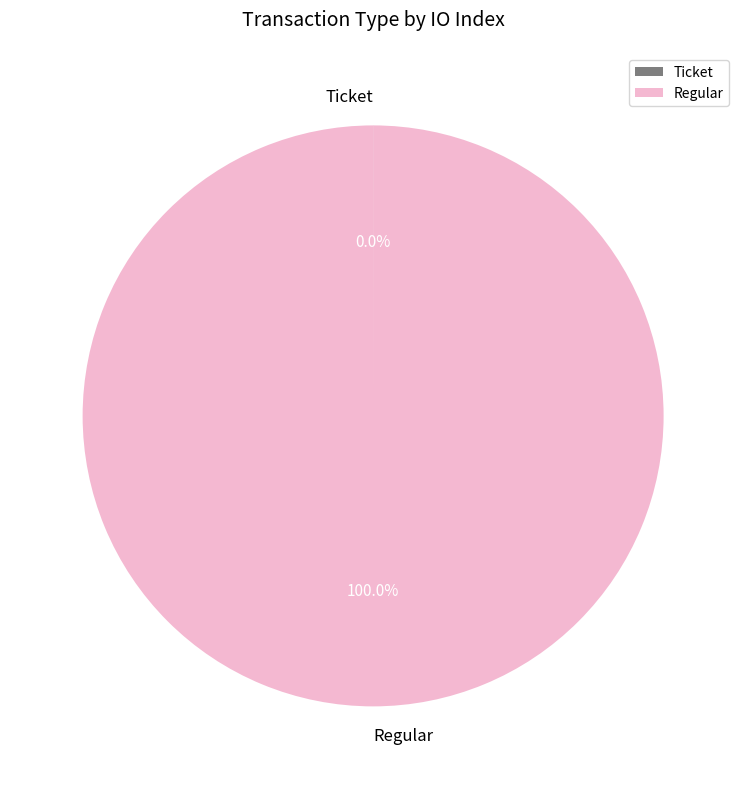

To the nearest percent, what portion does Regular represent?

100%